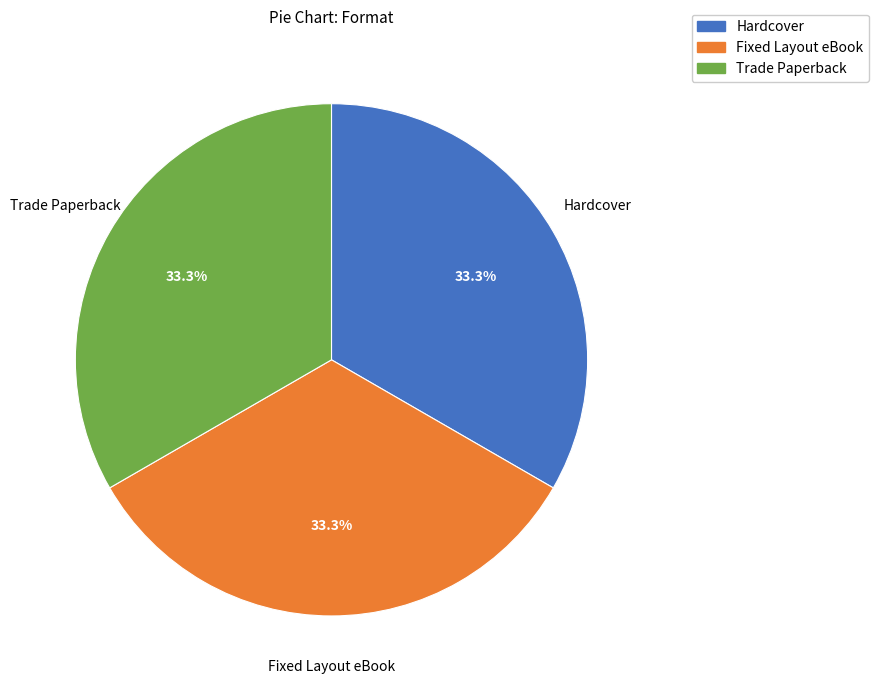

Does any single category account for the majority?

No